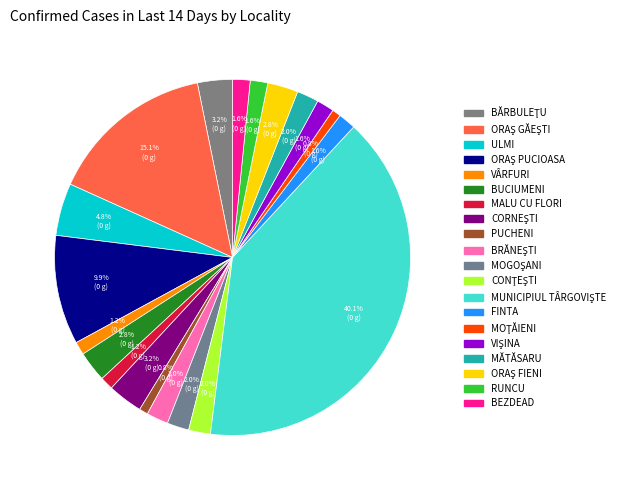

To the nearest percent, what percentage of the pie is ORAŞ GĂEŞTI?

15%